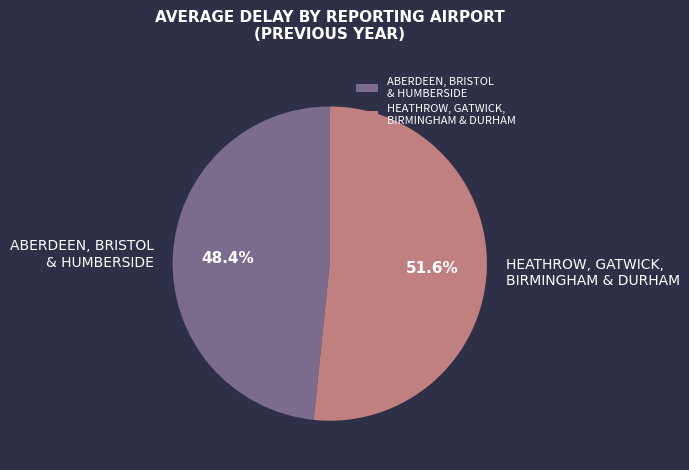

Combined, do ABERDEEN, BRISTOL & HUMBERSIDE and HEATHROW, GATWICK, BIRMINGHAM & DURHAM account for over 50%?

Yes